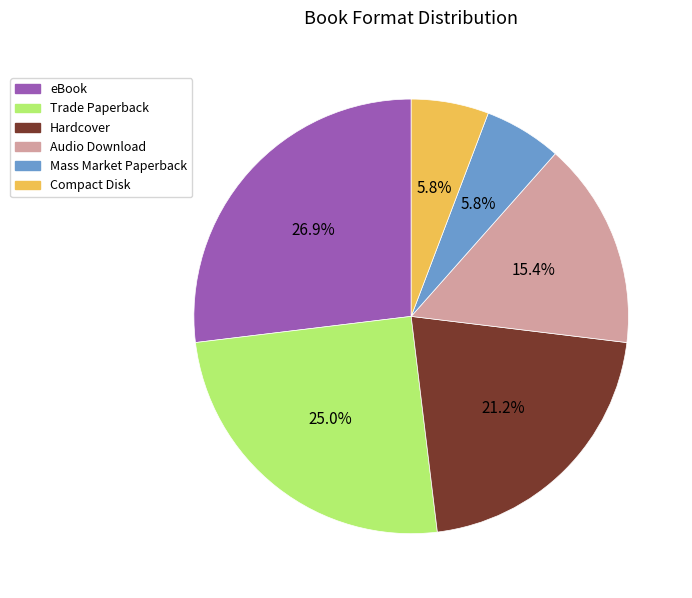

The Compact Disk slice represents 1% of the pie. True or false?

False